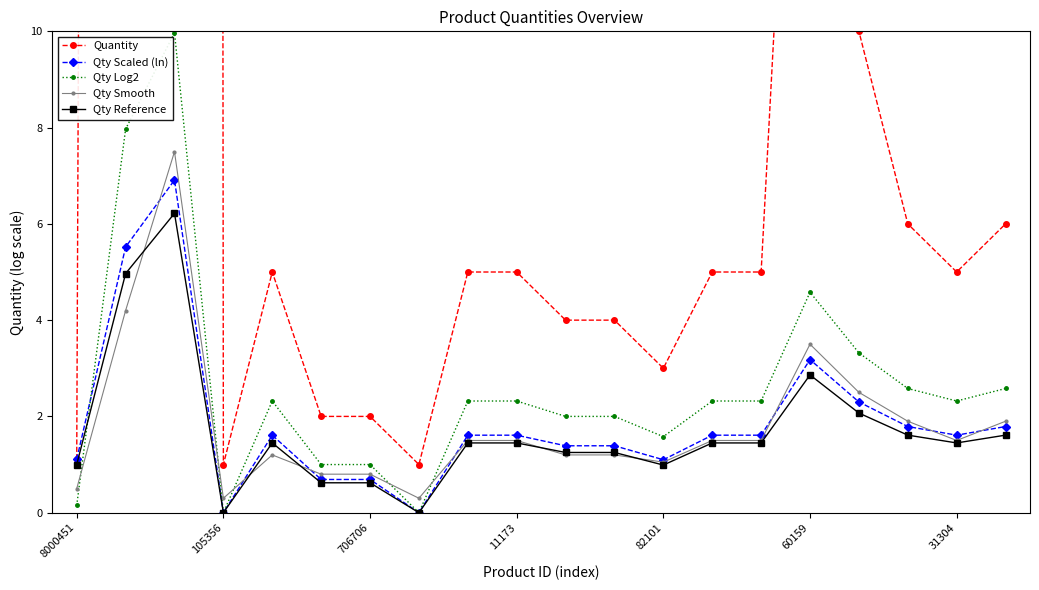

At which label is Qty Scaled (ln) closest to 3?

60159